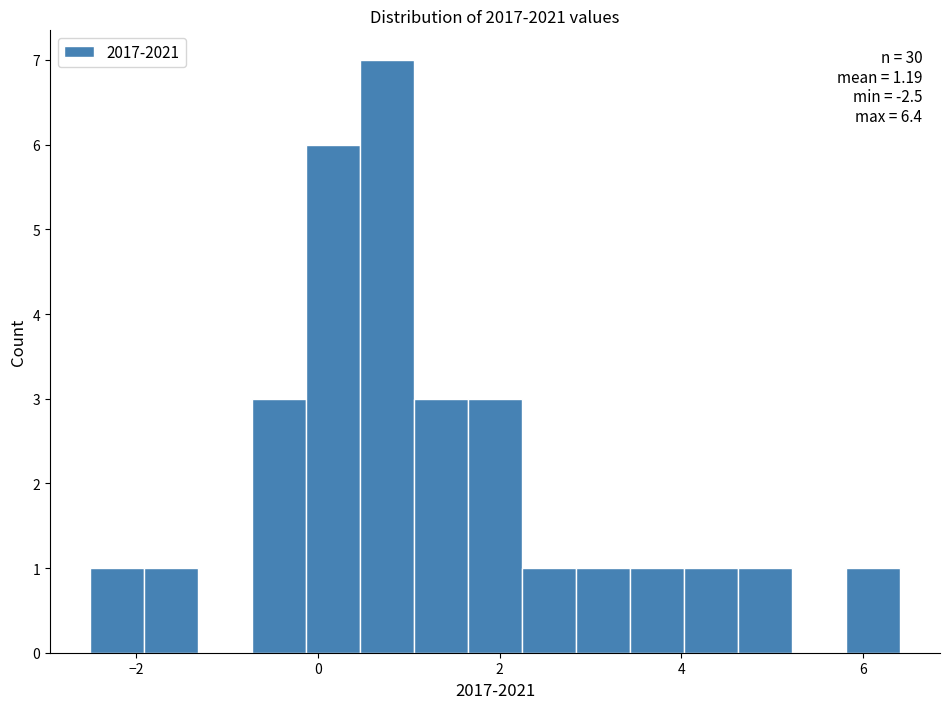

Around what value on the x-axis is the tallest bar? Give the approximate position of its centre, as read against the axis.

0.8